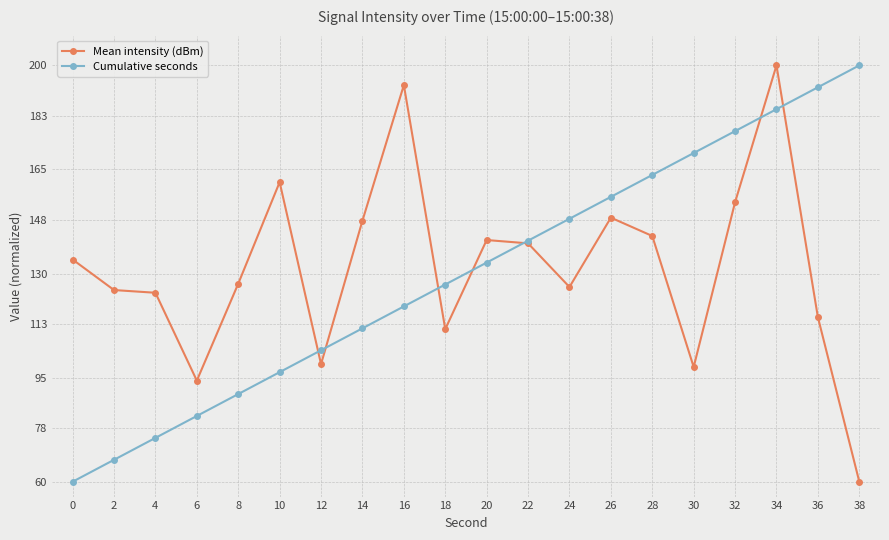

Reading right to left, list all the values displayed in this chart.

Mean intensity (dBm): 60.0	115.3	200.0	154.0	98.6	142.6	148.8	125.5	140.2	141.3	111.3	193.4	147.8	99.5	160.7	126.6	94.0	123.5	124.5	134.7
Cumulative seconds: 200.0	192.6	185.3	177.9	170.5	163.2	155.8	148.4	141.1	133.7	126.3	118.9	111.6	104.2	96.8	89.5	82.1	74.7	67.4	60.0